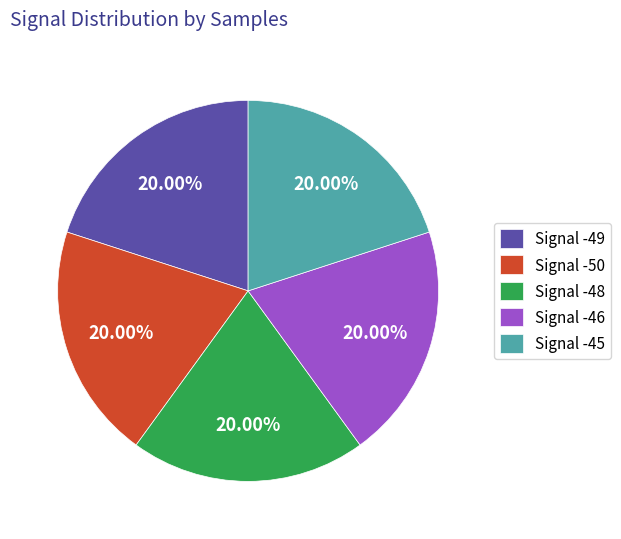

Is it true that Signal -48 is 20% of the pie?

True